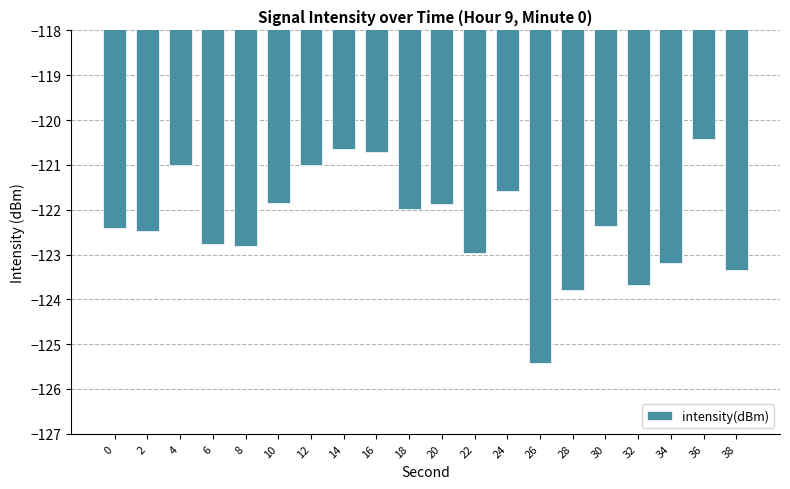

The chart shows a value of -123.0 at 22. True or false?

True